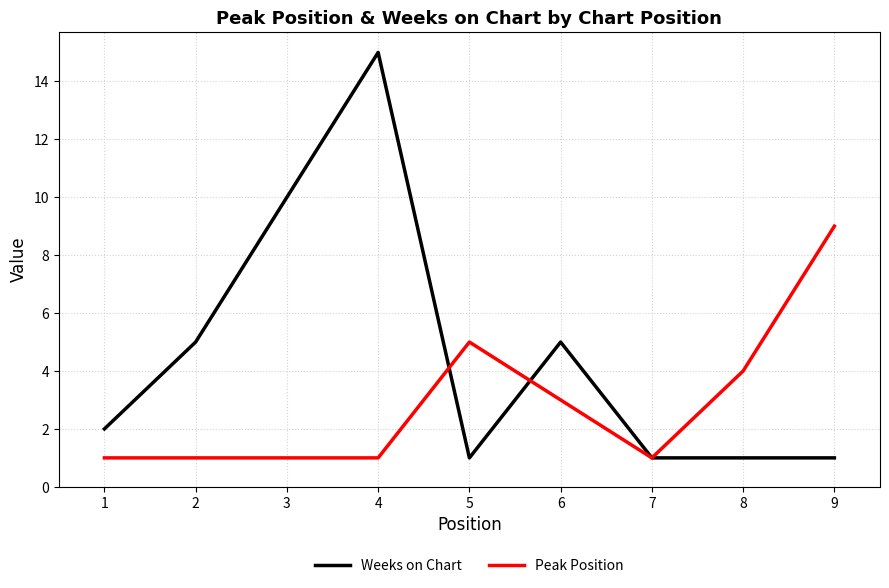

Where is the first local minimum for Weeks on Chart?

5